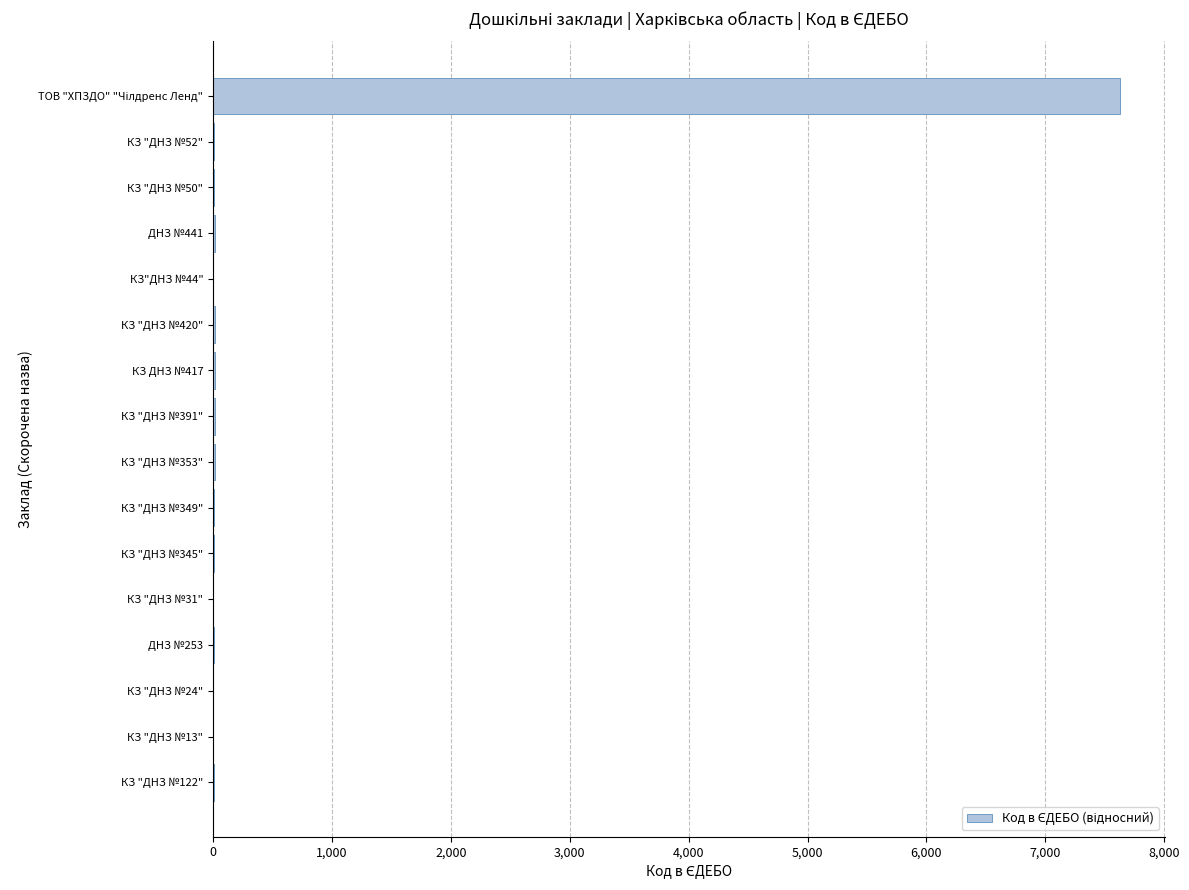

What is the maximum value shown in the chart?

7626